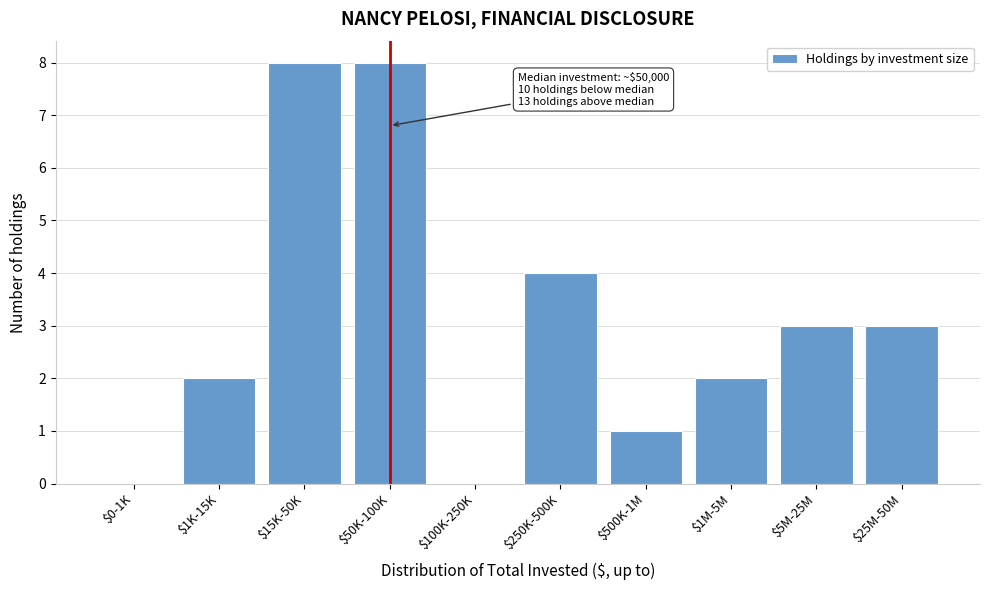

What is the maximum value shown in the chart?

8